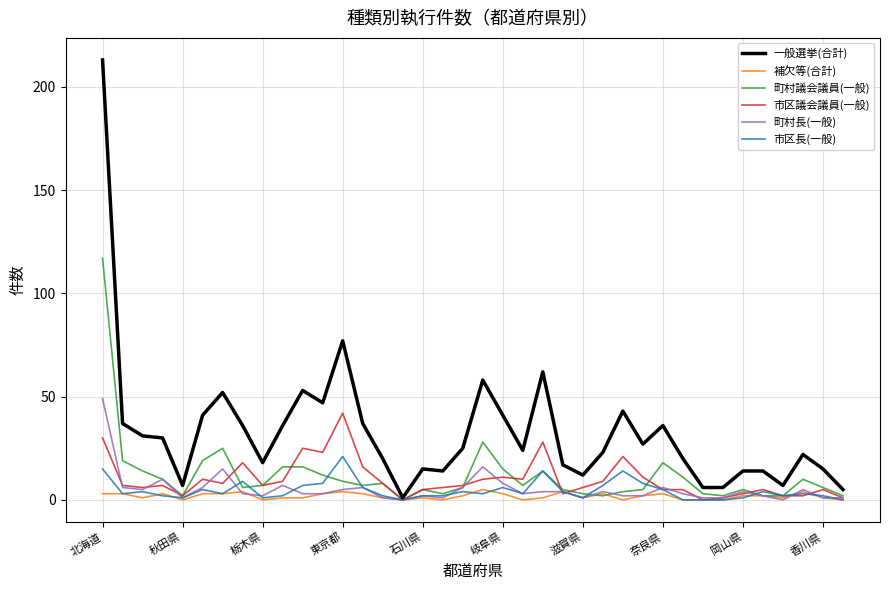

What is the average value of the 市区長(一般) series?

5